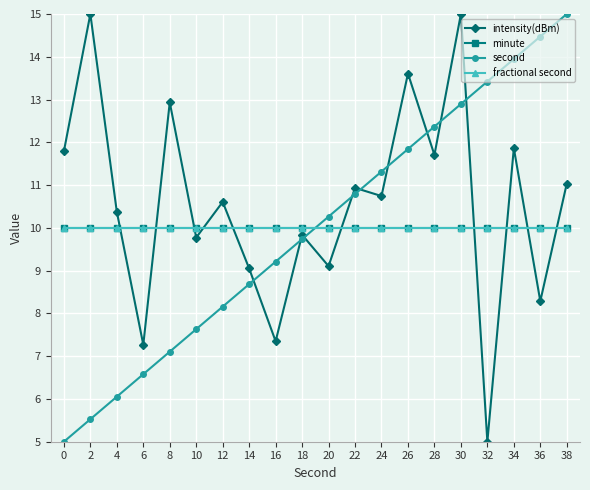

What is the sum of all fractional second values?

200.0